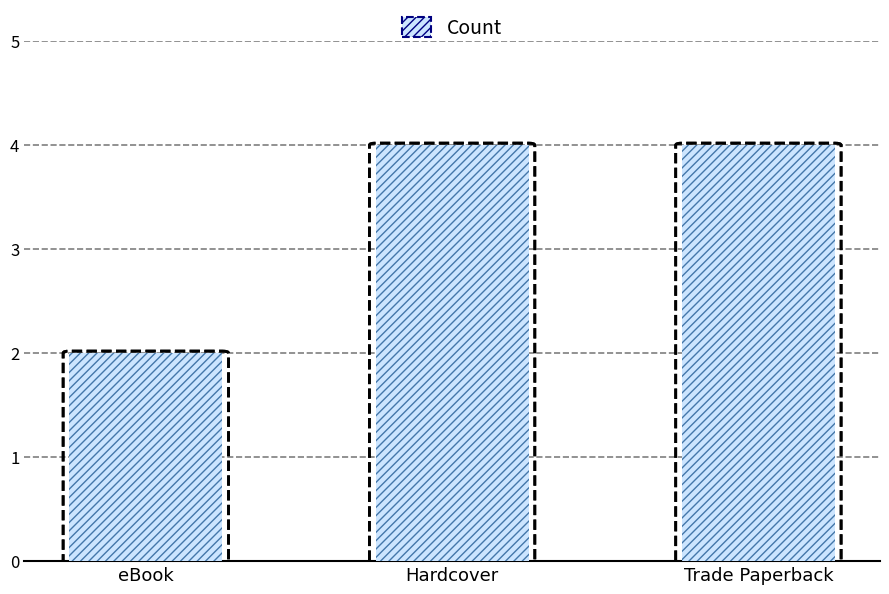

How many bars are there in total?

3